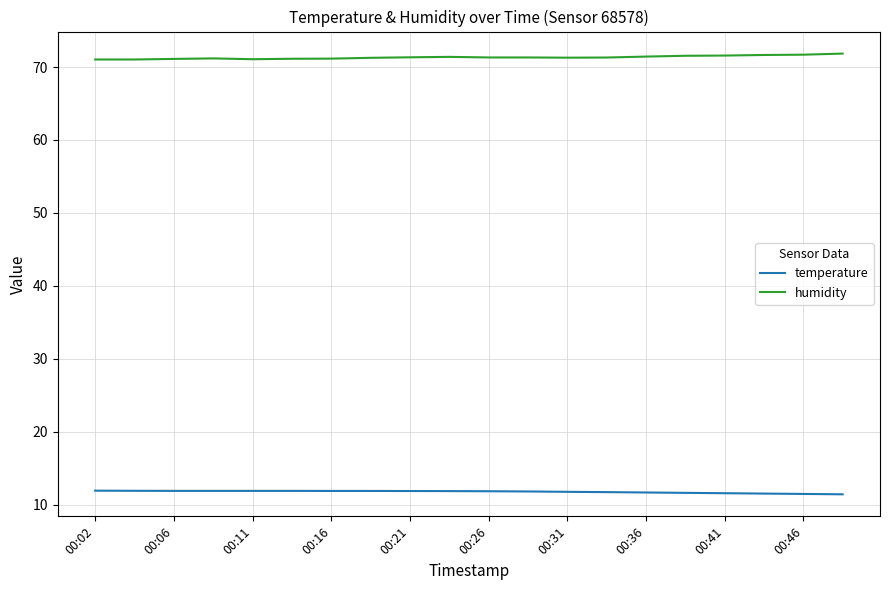

What is the average value of the temperature series?

11.8